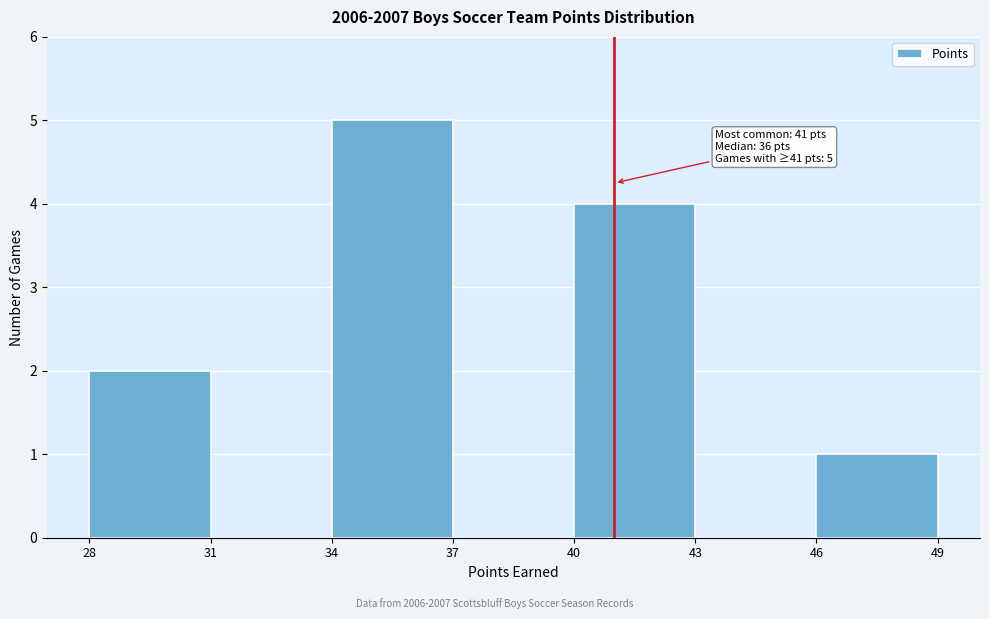

Which range on the x-axis has the tallest bar?

34 to 37